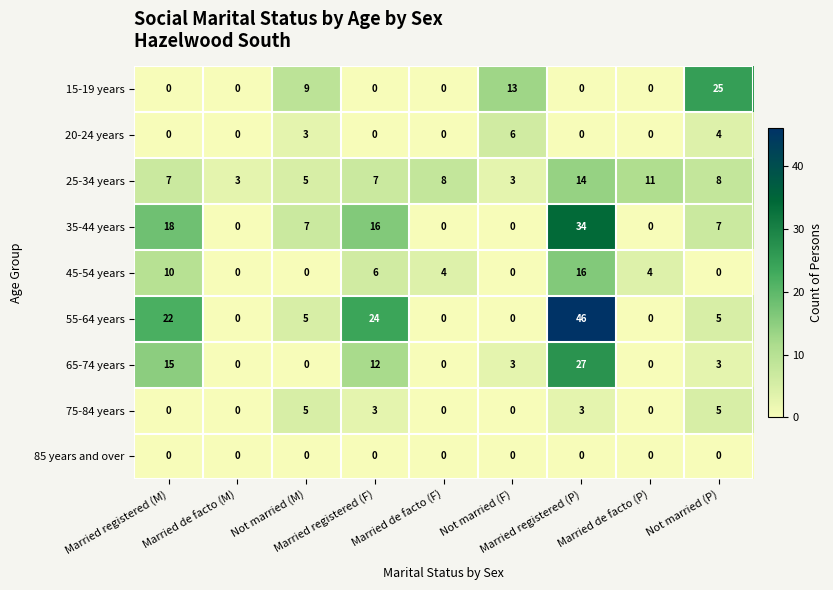

What is the greatest value displayed?

46